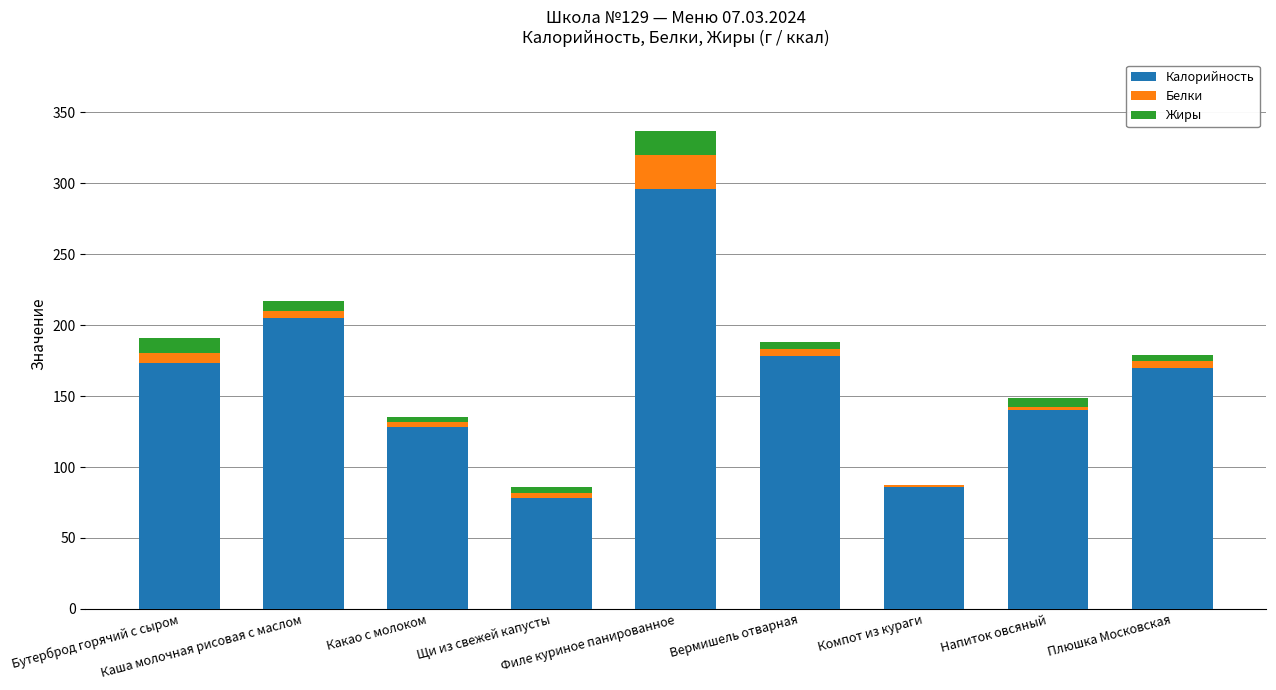

What is the maximum value for Калорийность?

296.0